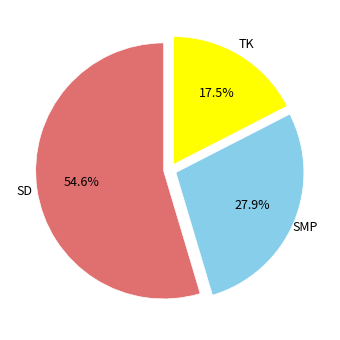

Does SMP represent more than half of the total?

No